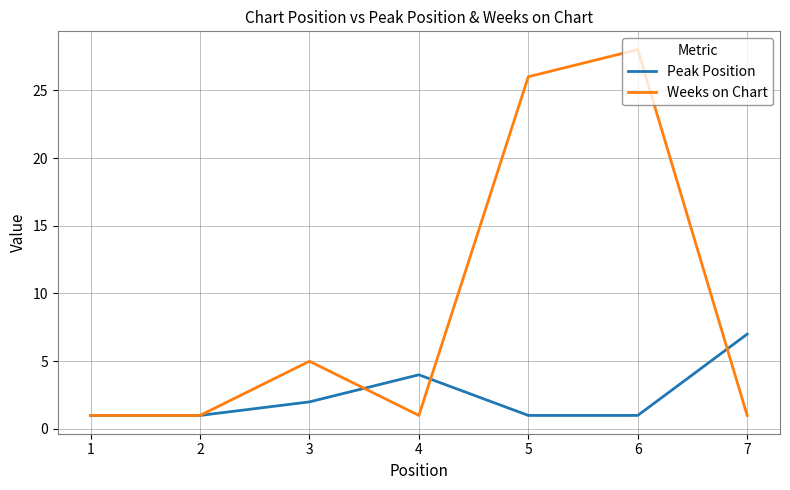

Does the chart have visible grid lines?

Yes